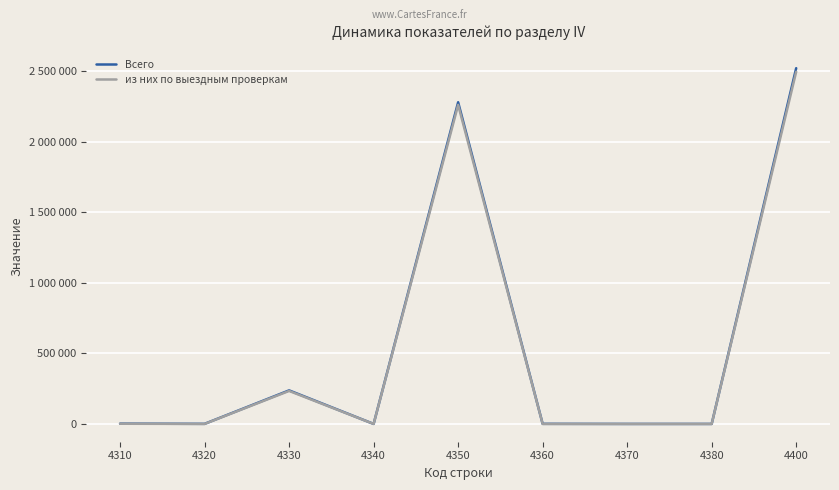

What are all the series names shown in the legend?

Всего, из них по выездным проверкам